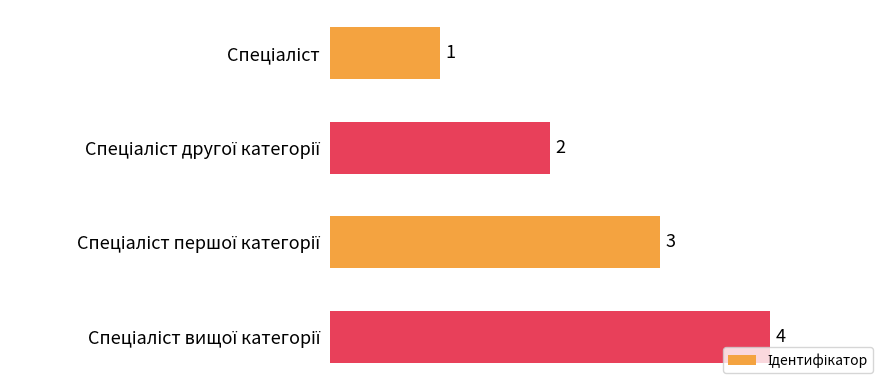

Are the bars grouped side by side (vs. stacked)?

No